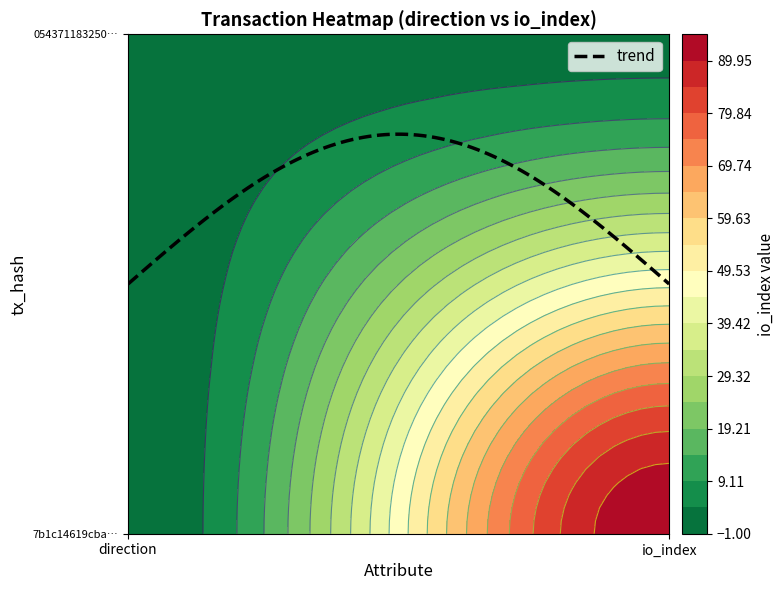

What is the difference between the 054371183250af751a475c75235a27b5c1e2551 values at 1 and 0?

1